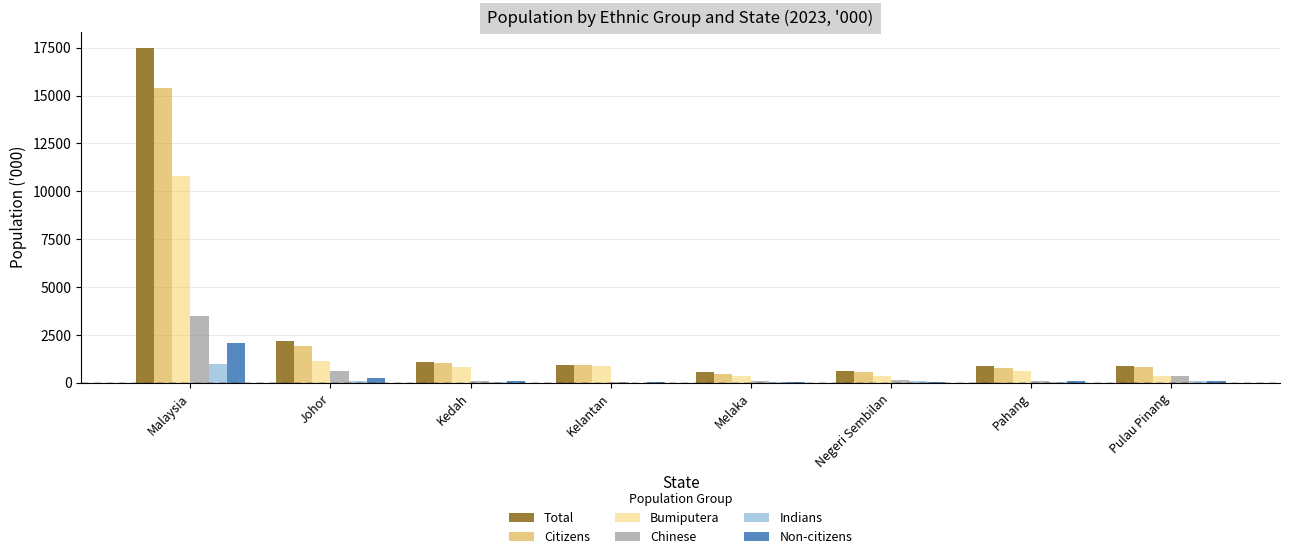

How many groups of bars are there?

8